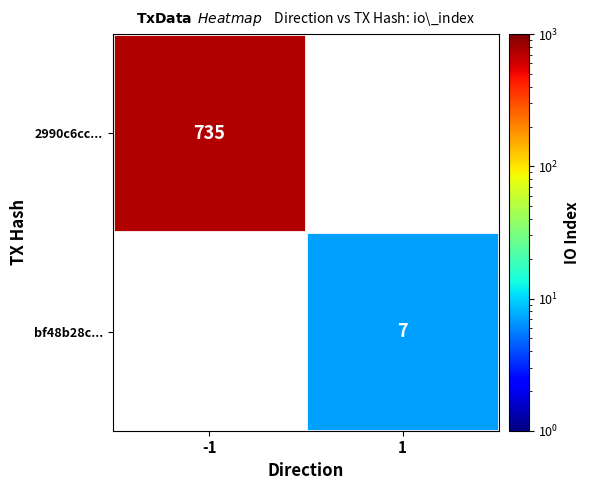

True or false: bf48b28c... has a value of 7 at 1.

True